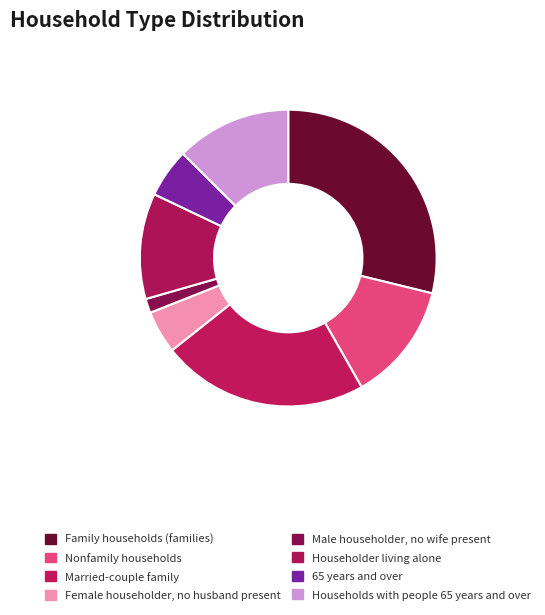

Rank the categories by value from lowest to highest.

Male householder, no wife present, Female householder, no husband present, 65 years and over, Householder living alone, Households with people 65 years and over, Nonfamily households, Married-couple family, Family households (families)